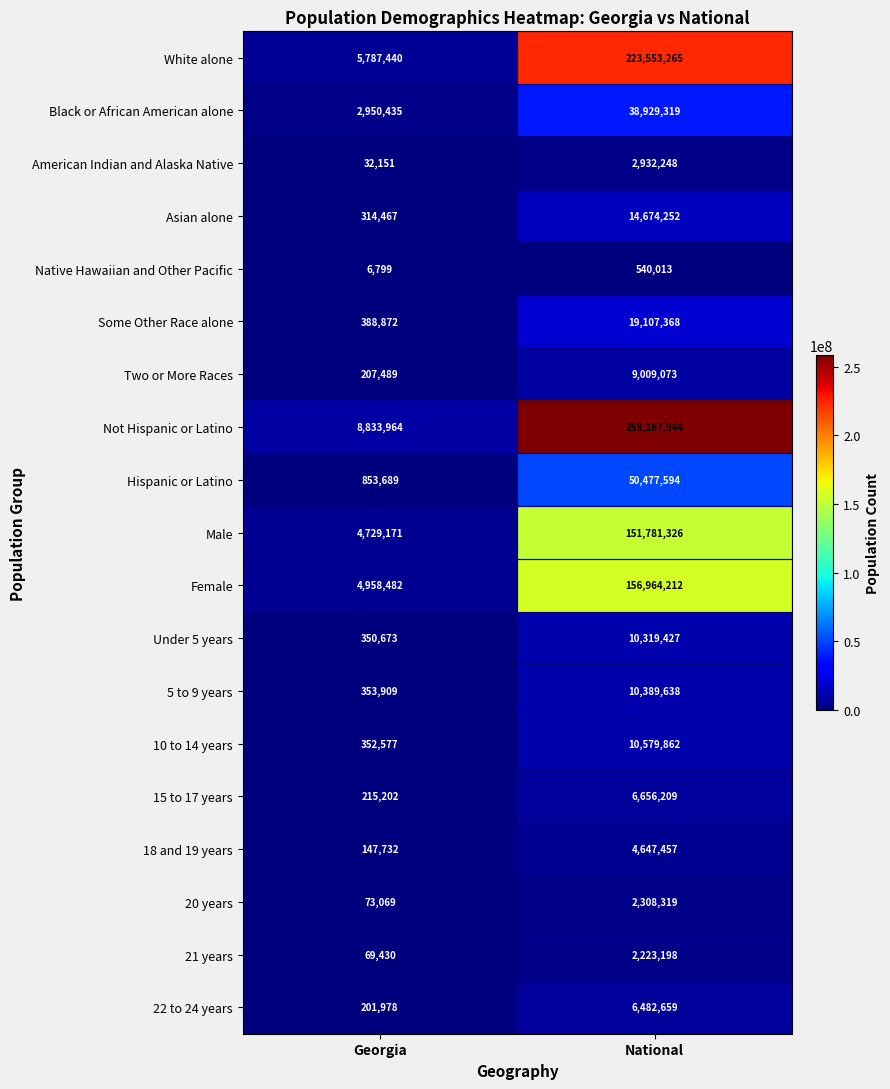

List the labels in order of Hispanic or Latino value, largest first.

National, Georgia